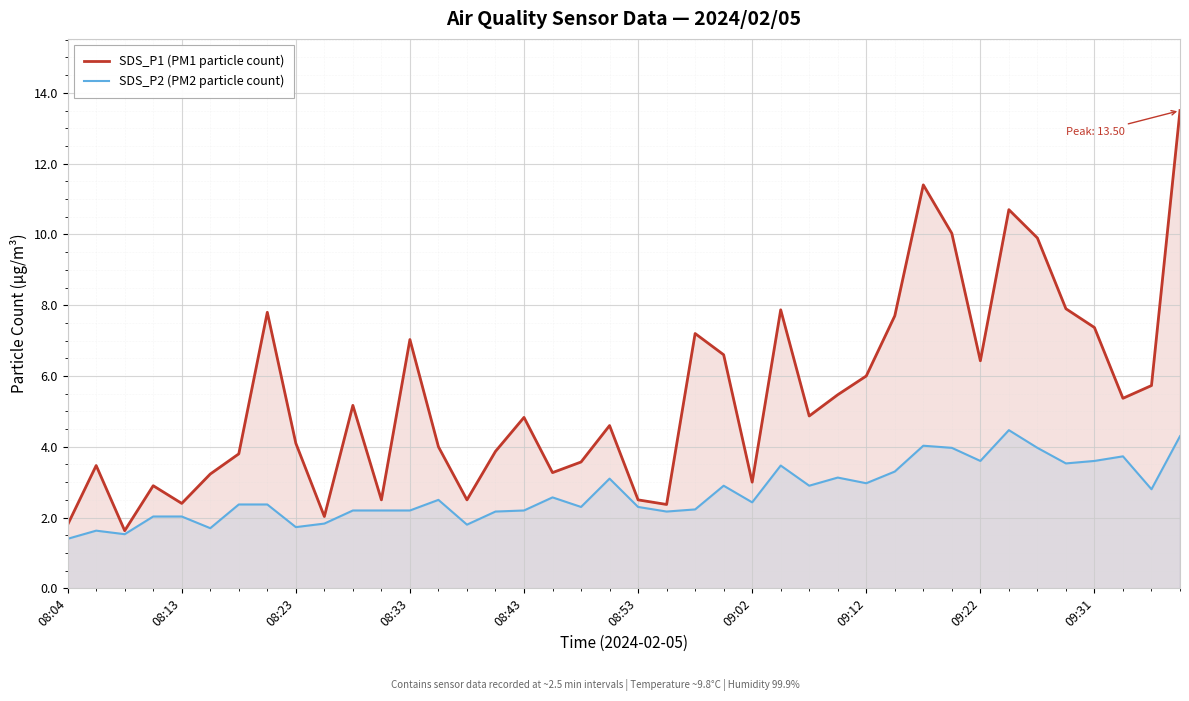

What is the difference between the maximum and minimum values in the SDS_P1 (PM1 particle count) series?

11.9